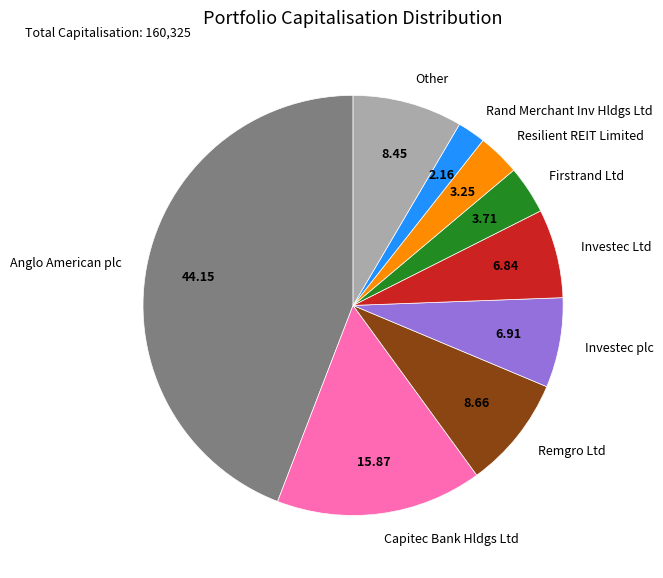

Does Other account for over 50% of the chart?

No